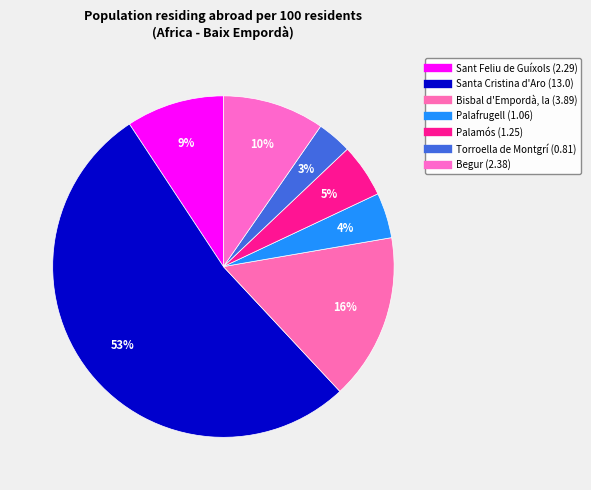

Which category accounts for the majority?

Santa Cristina d'Aro